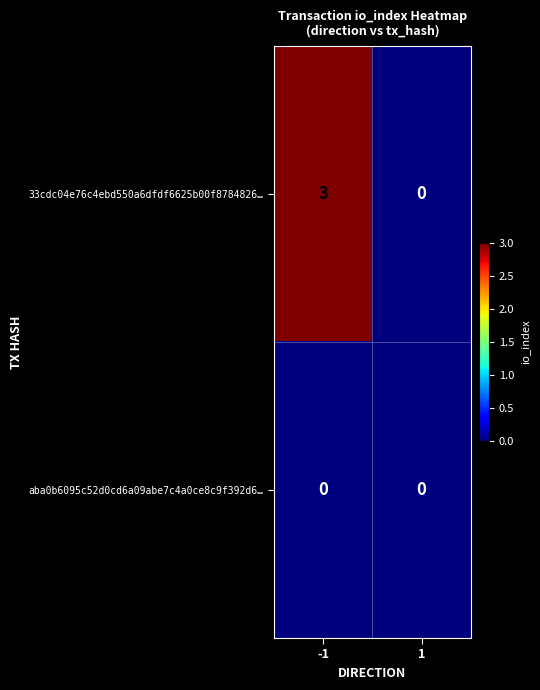

Reading left to right, extract all data points from this chart.

33cdc04e76c4ebd550a6dfdf6625b00f8784826…: 3	0
aba0b6095c52d0cd6a09abe7c4a0ce8c9f392d6…: 0	0